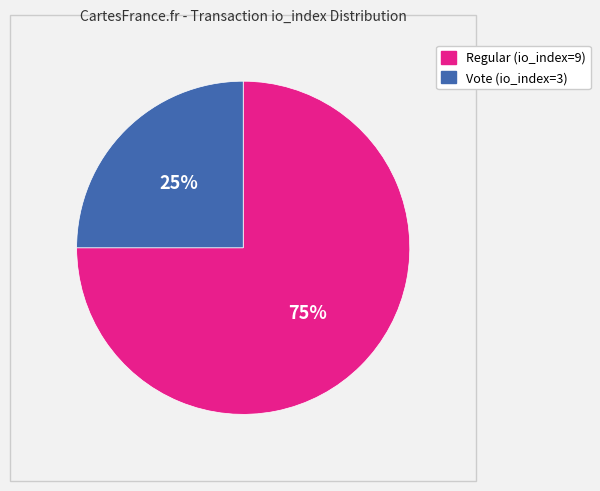

Rank the categories by value from lowest to highest.

Vote (io_index=3), Regular (io_index=9)